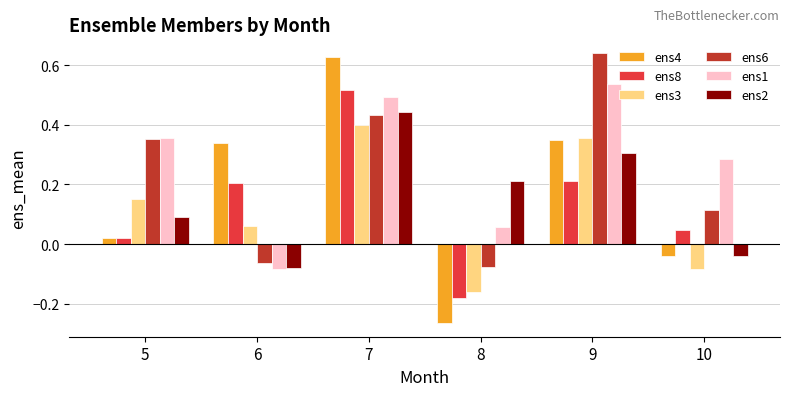

Where is ens1 nearest to the value 0?

8